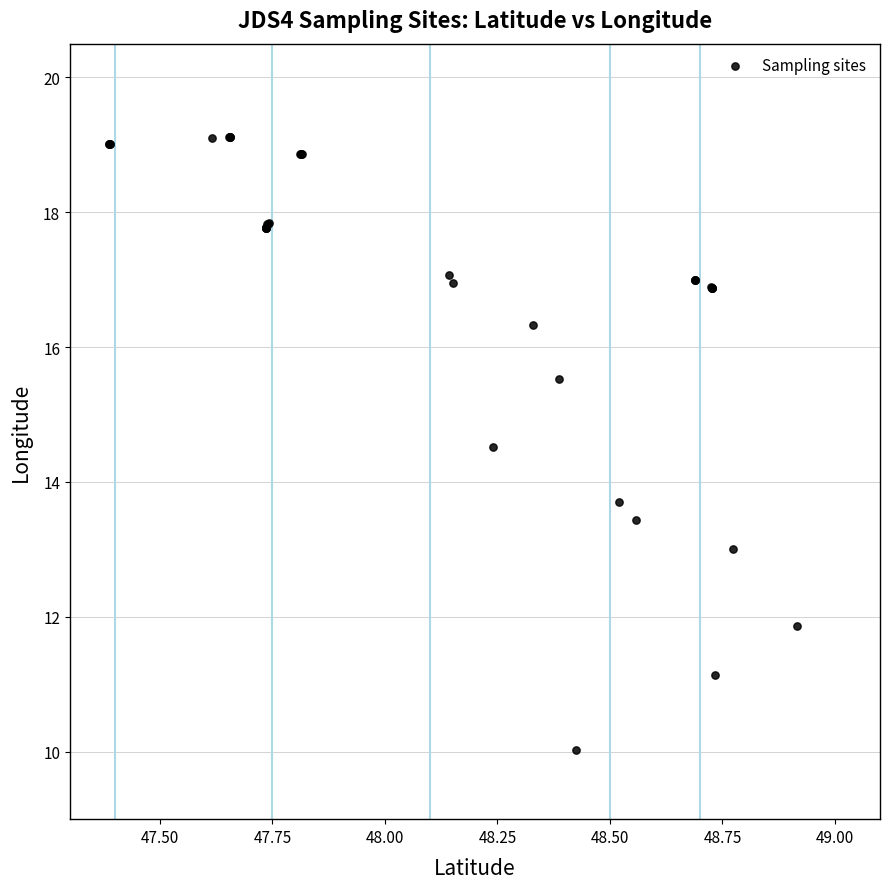

What Y value in the scatter plot is closest to 14?

13.7